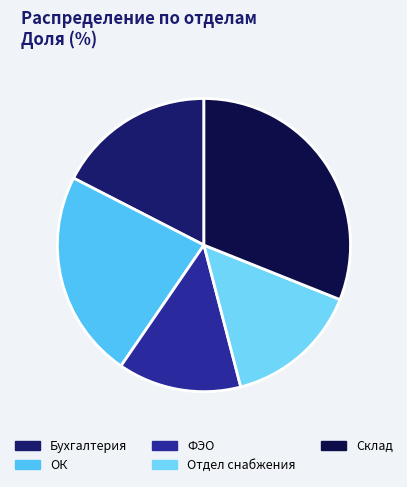

What percentage is the ОК slice, to the nearest percent?

23%